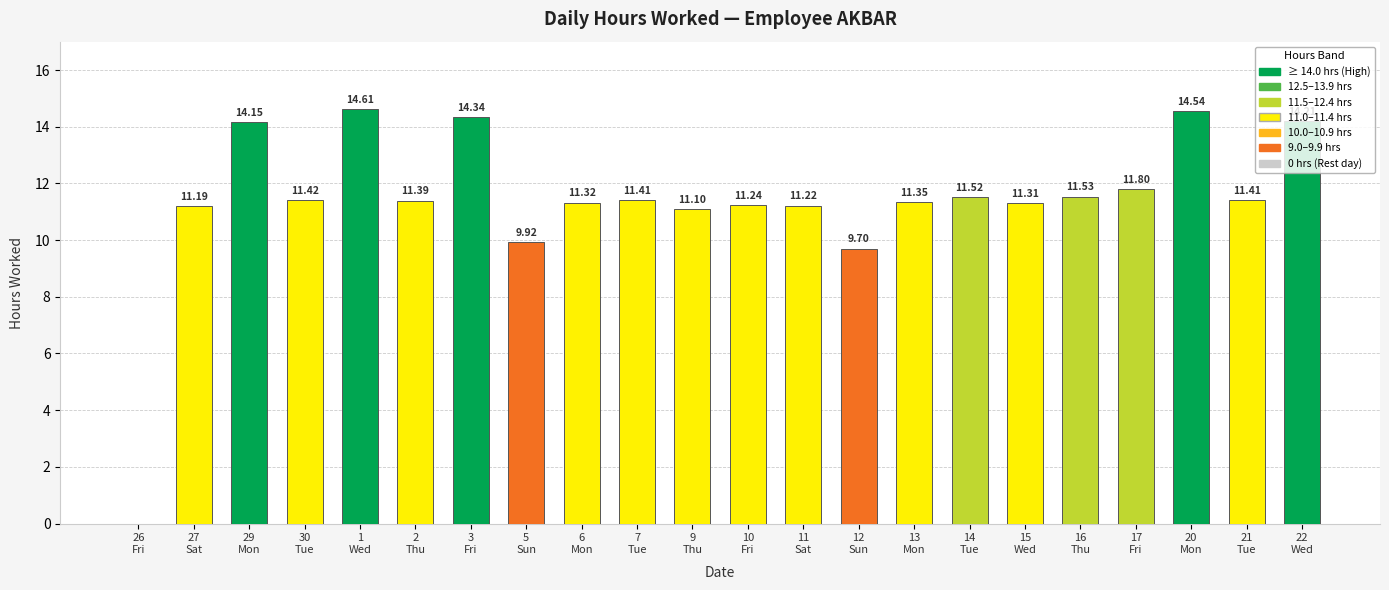

Between 3
Fri and 12
Sun, which is larger?

3
Fri